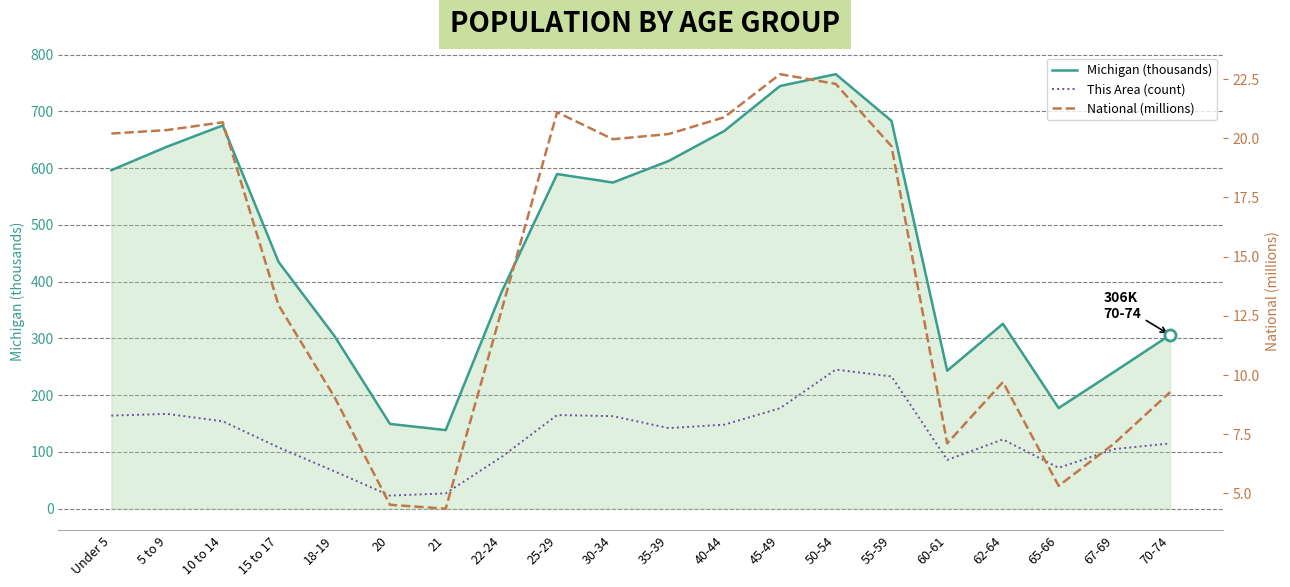

Which has a higher value, 50-54 or 5 to 9?

50-54